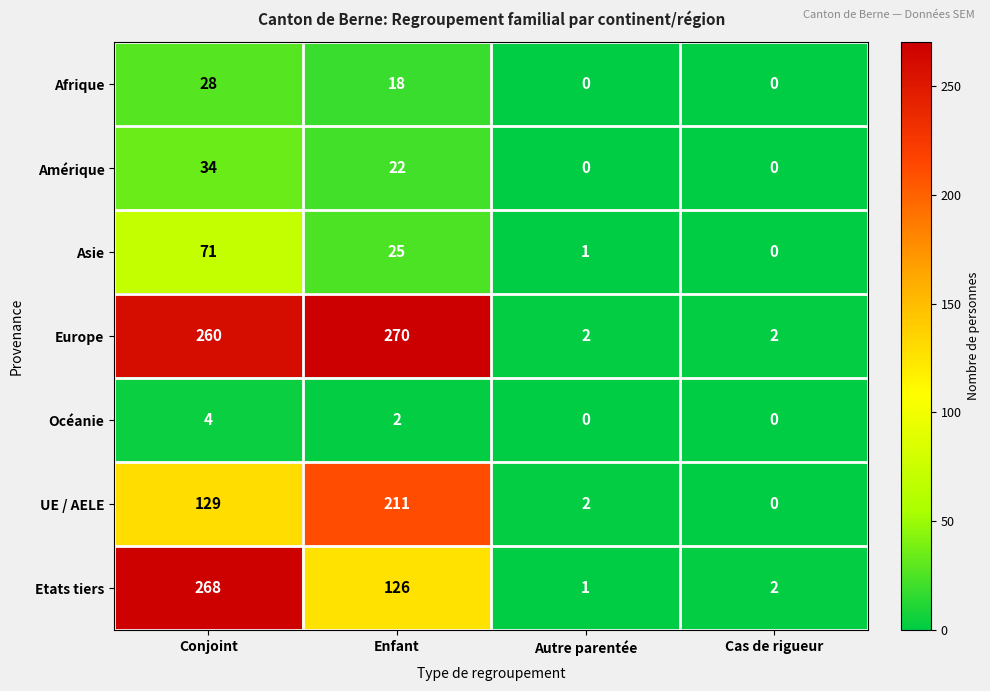

What is the greatest value displayed?

270